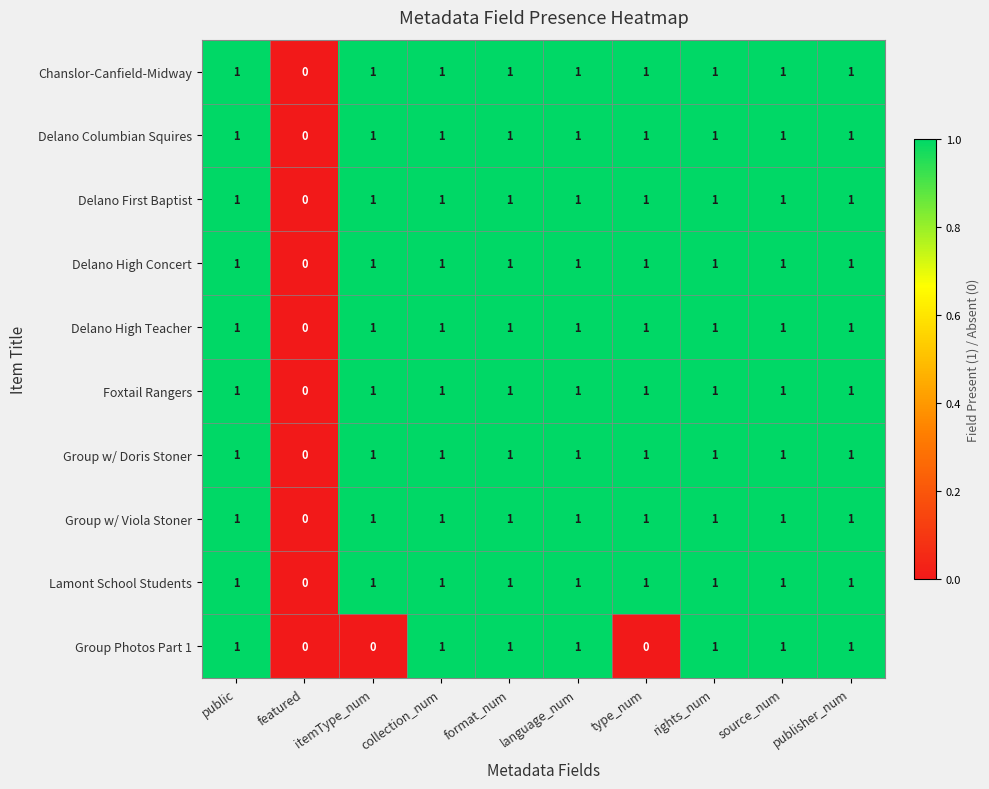

Which series changed the most between type_num and source_num?

Group Photos Part 1